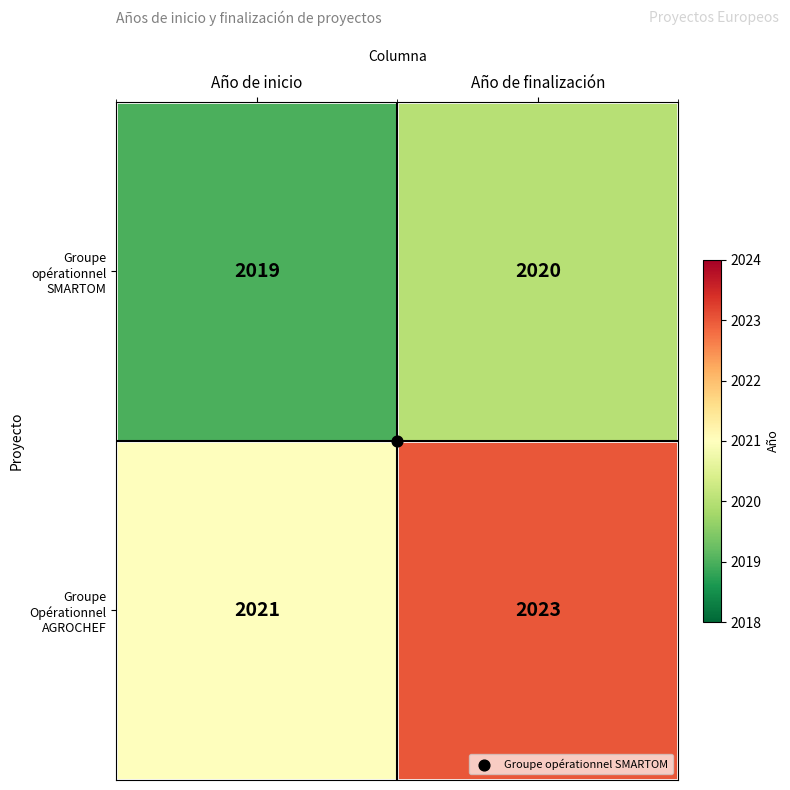

At which category does the chart reach its peak across all series?

Año de finalización